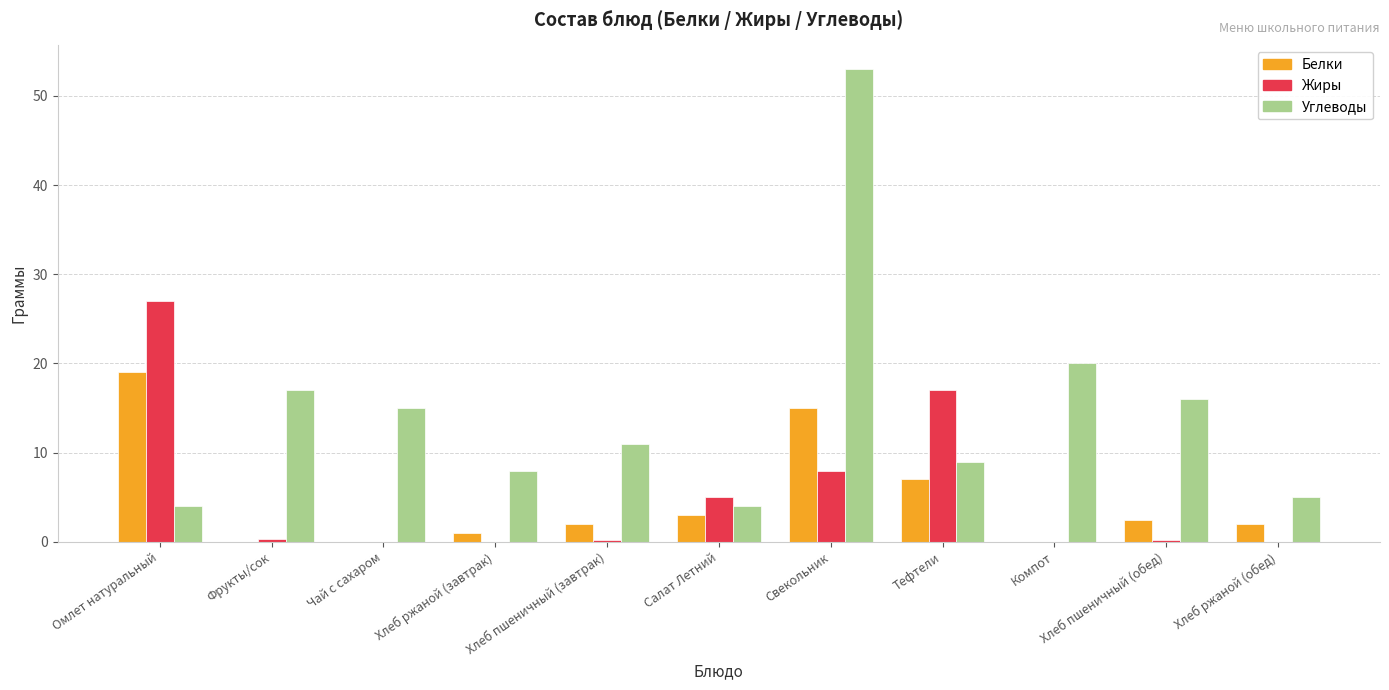

What are all the series names shown in the legend?

Белки, Жиры, Углеводы